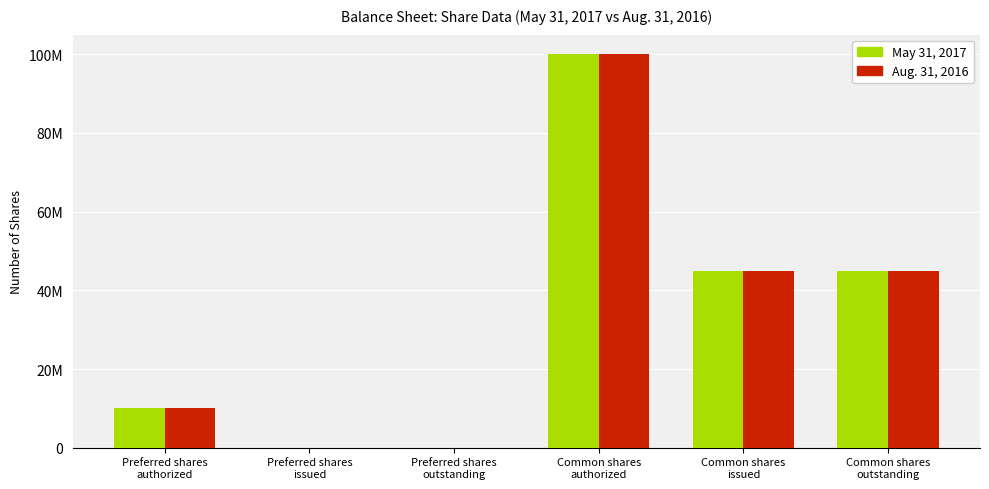

Does the chart contain stacked bars?

No